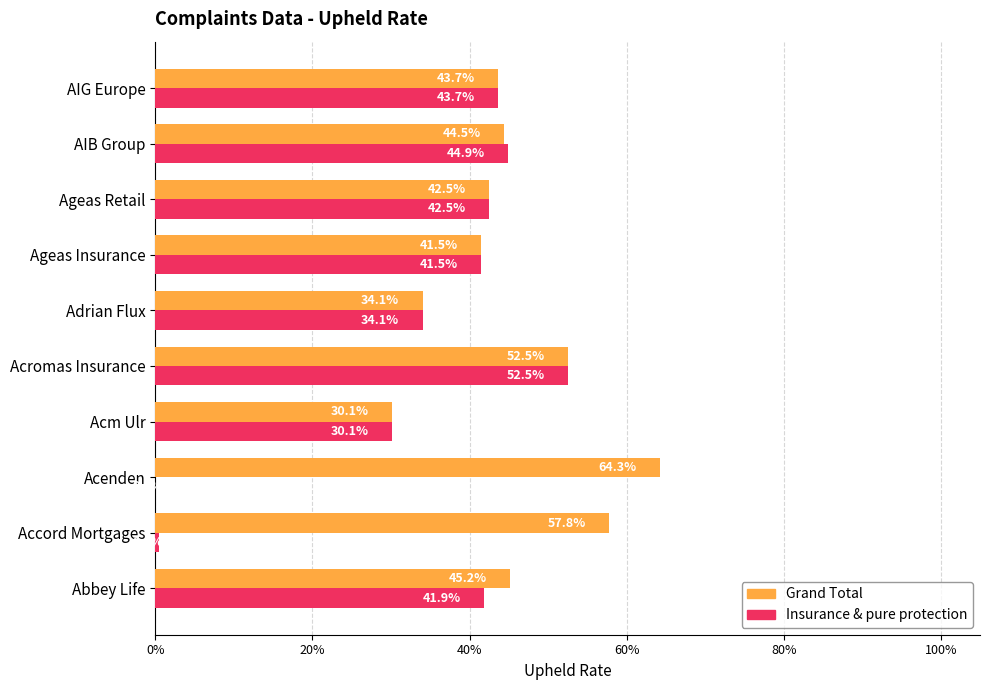

What are all the series names shown in the legend?

Grand Total, Insurance & pure protection